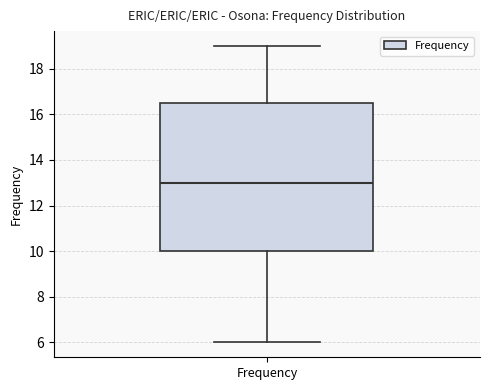

Transcribe this box plot: give where the median line is, the range the box spans, and where the two whiskers end, as read against the y-axis. The values are not printed on the chart, so give them approximately, as read against the axis.

median 13.0, box 10.0 to 16.6, whiskers 6.0 to 19.0